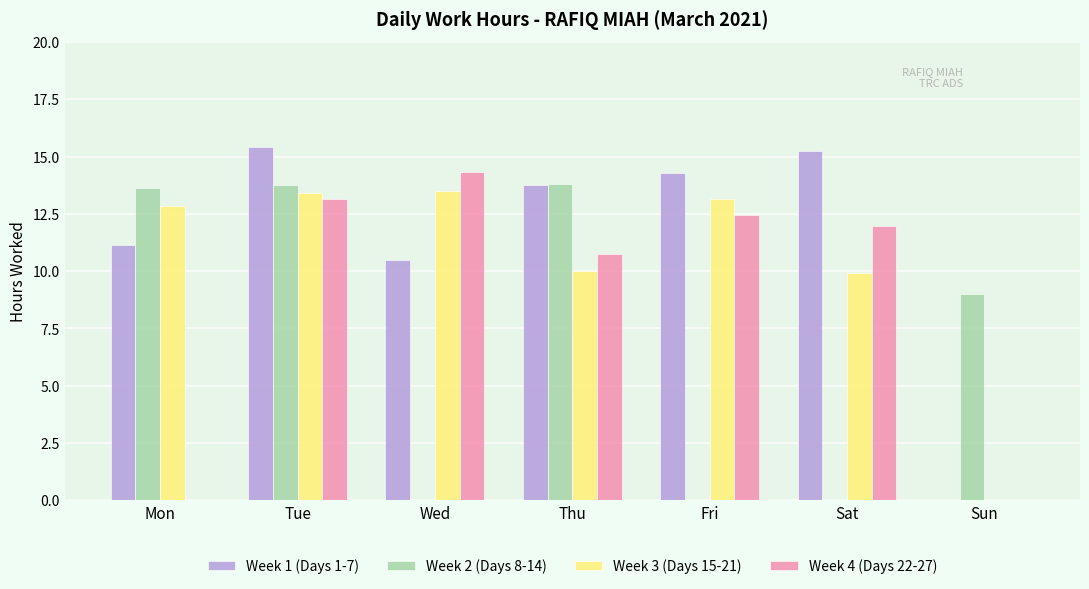

The Week 2 (Days 8-14) series shows 13.8 at Thu. True or false?

True